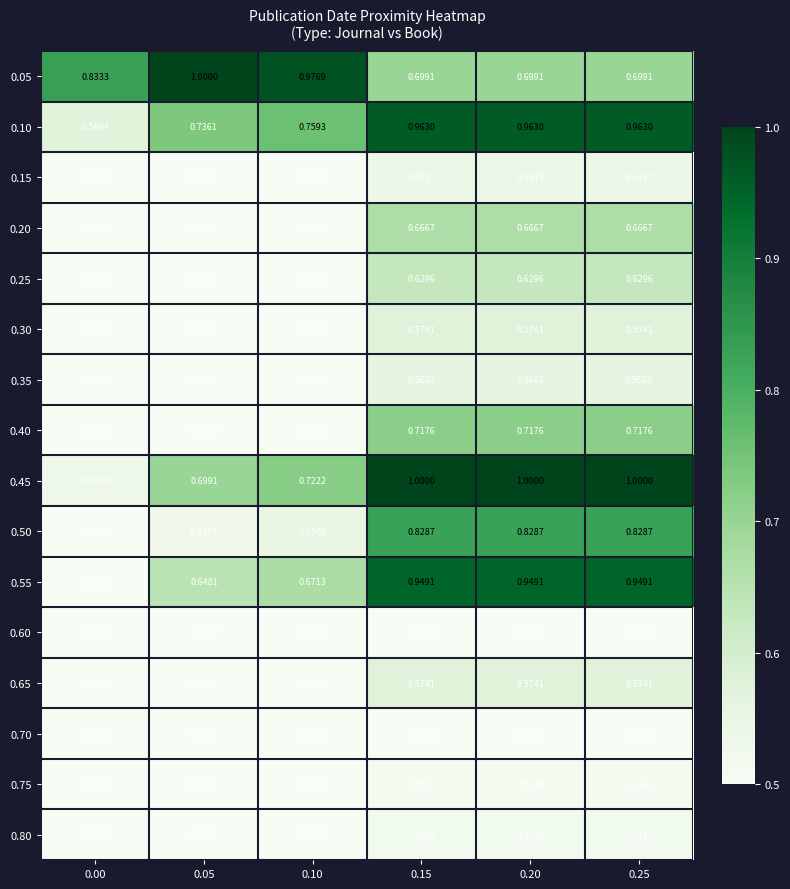

Is the value of 0.45 at 0.00 greater than the value of 0.40 at 0.25?

No